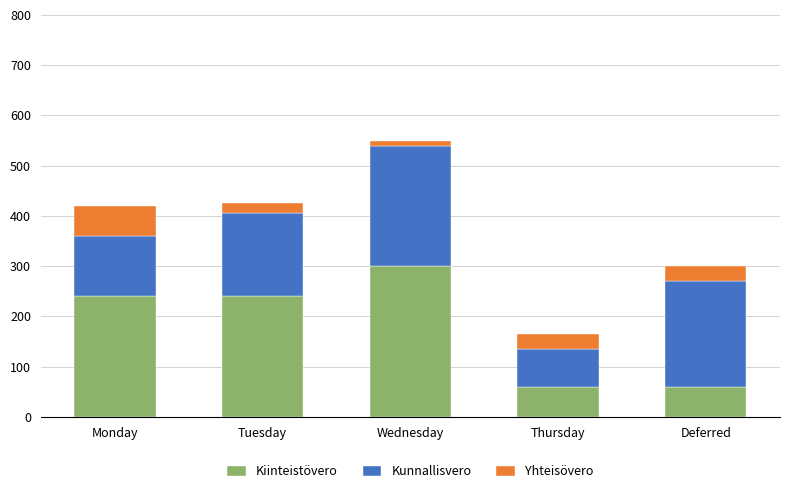

At which category is the sum across all series the highest?

Wednesday